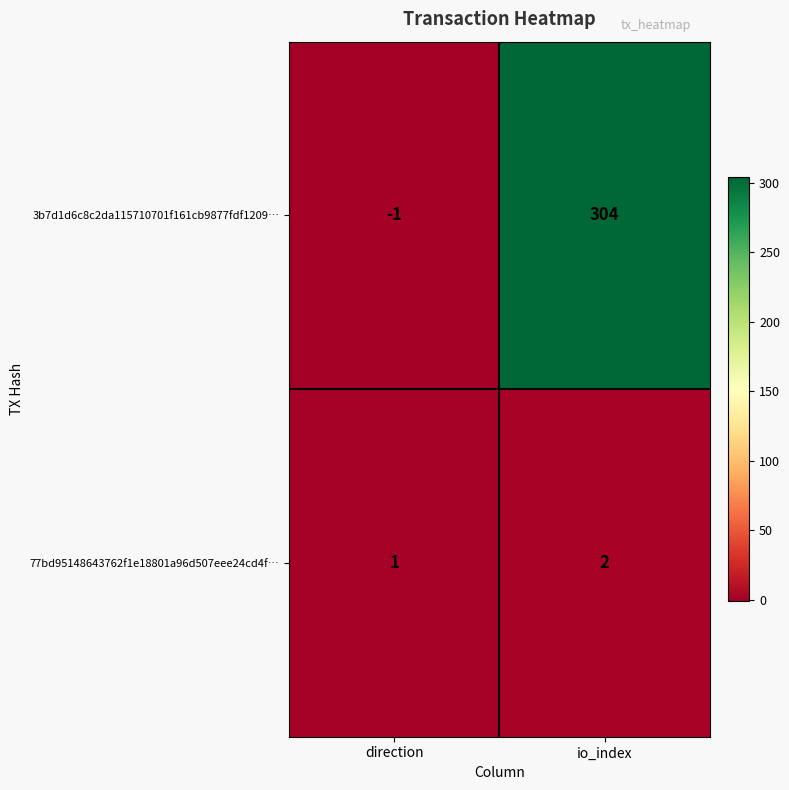

Reading right to left, extract all data points from this chart.

3b7d1d6c8c2da115710701f161cb9877fdf1209…: io_index=304	direction=-1
77bd95148643762f1e18801a96d507eee24cd4f…: io_index=2	direction=1